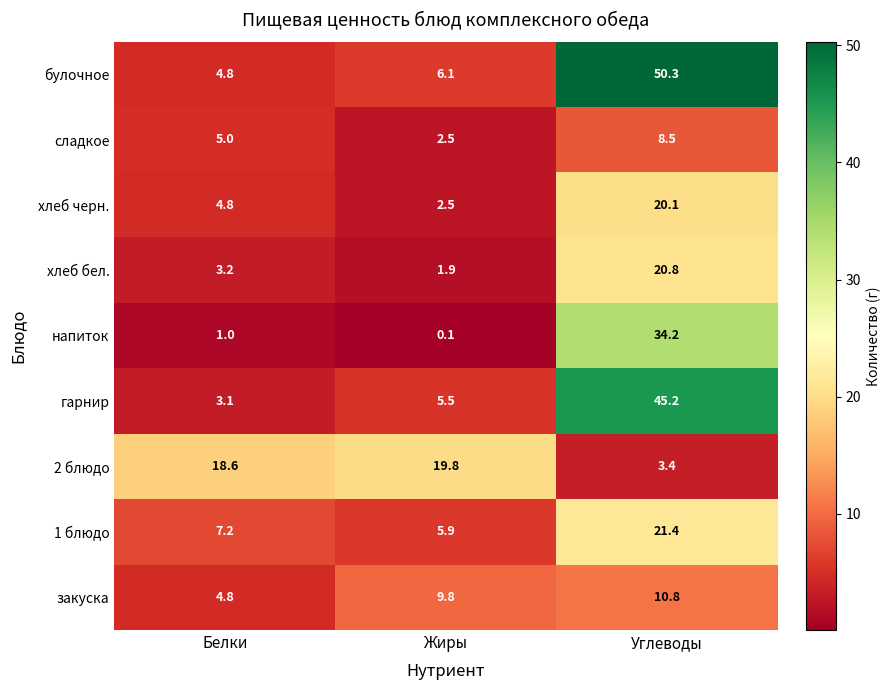

Which category has the lowest value across all series?

Жиры